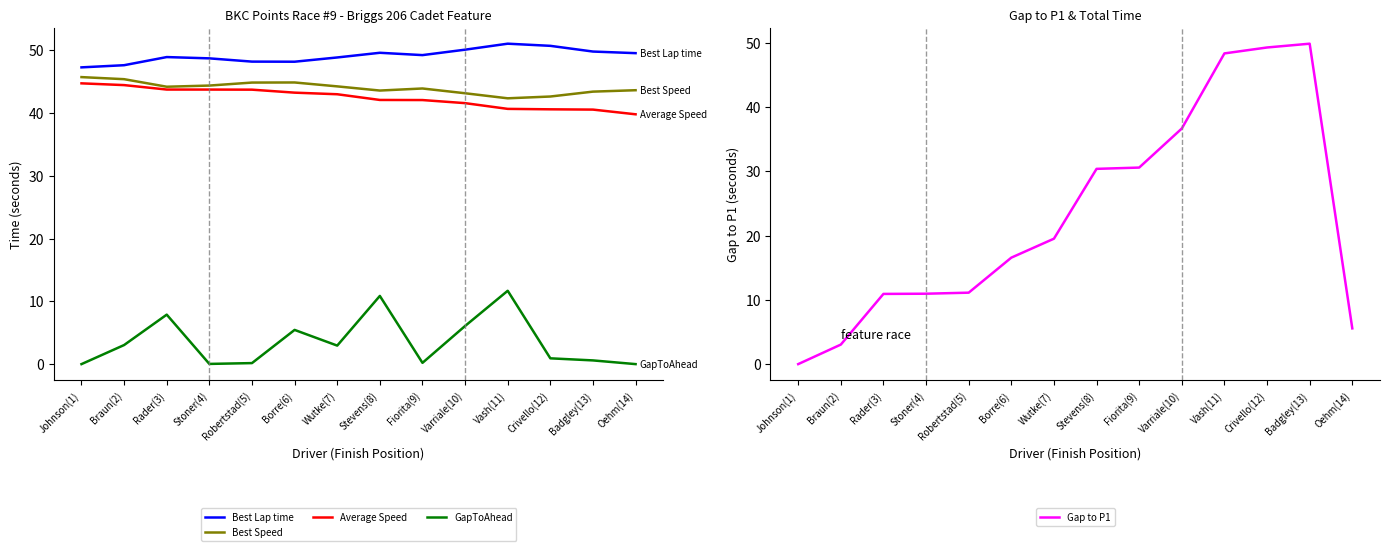

What is the difference between the GapToAhead values at Stevens(8) and Rader(3)?

3.0